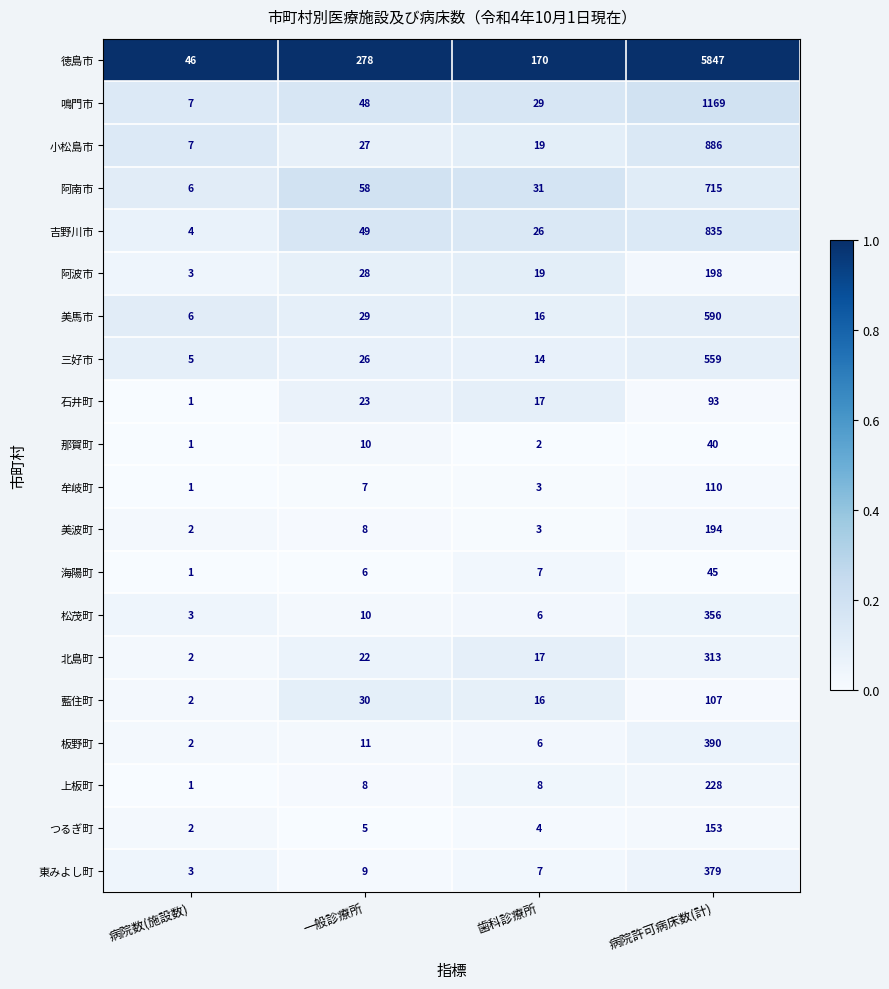

What is the total value across all series at 病院数(施設数)?

105